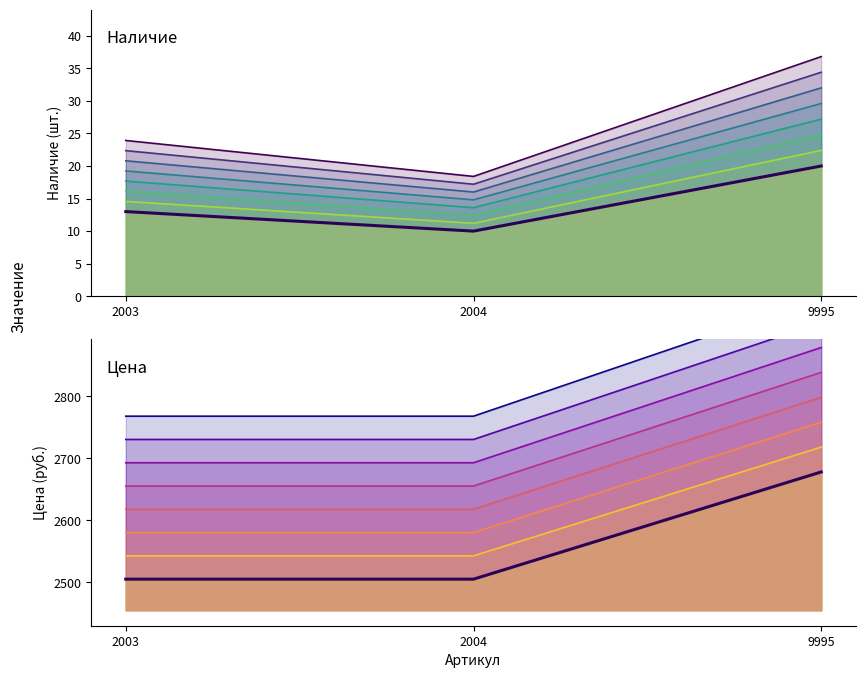

Which series changed the most between 2004 and 9995?

Цена (v1)